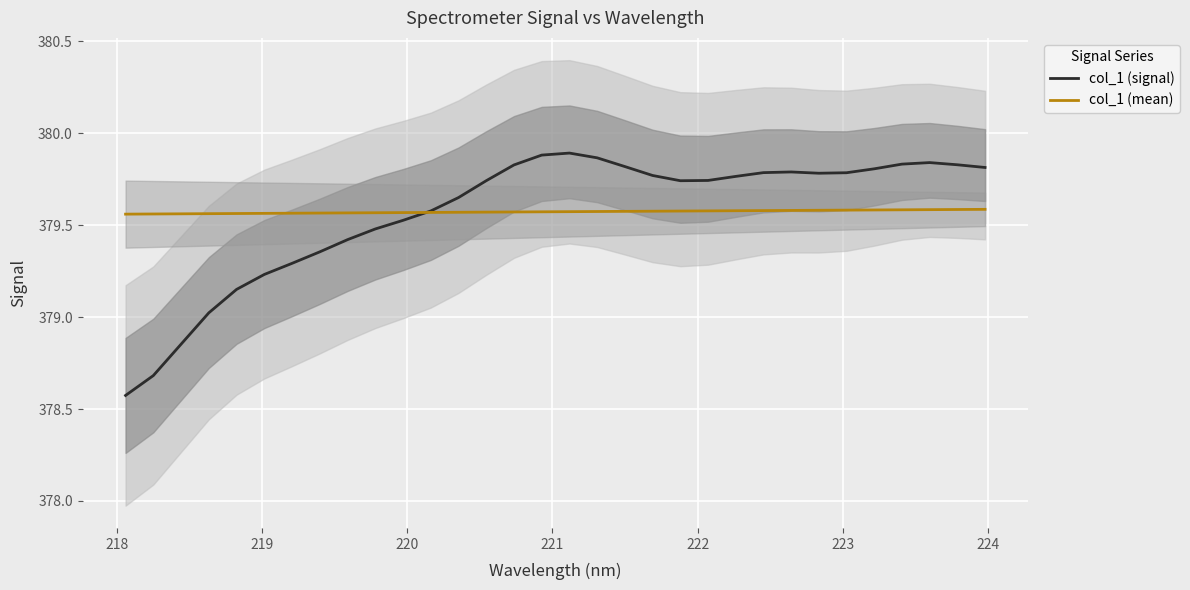

What is the lowest value of the col_1 (signal) series?

378.6